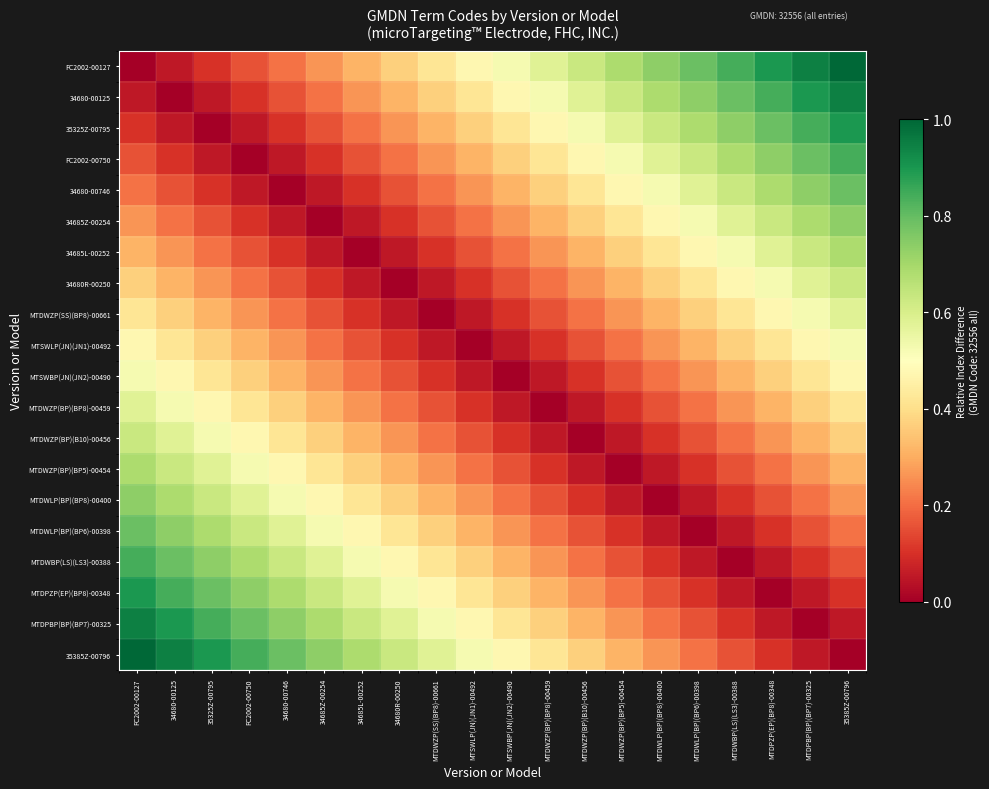

Between MTDWZP(SS)(BP8)-00661 and FC2002-00750, which is larger?

MTDWZP(SS)(BP8)-00661